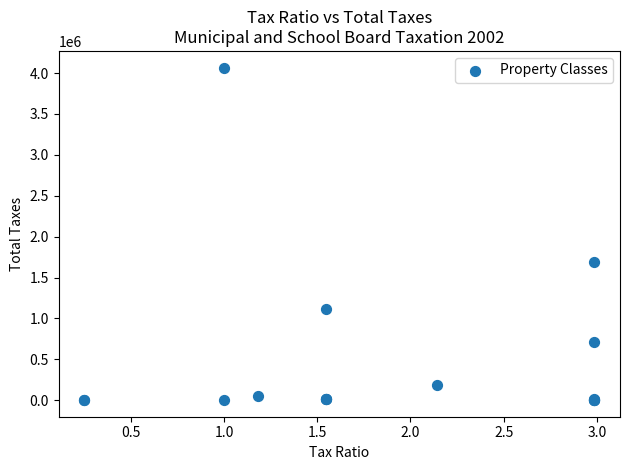

What Y value in the scatter plot is closest to 2034057?

1683608.9